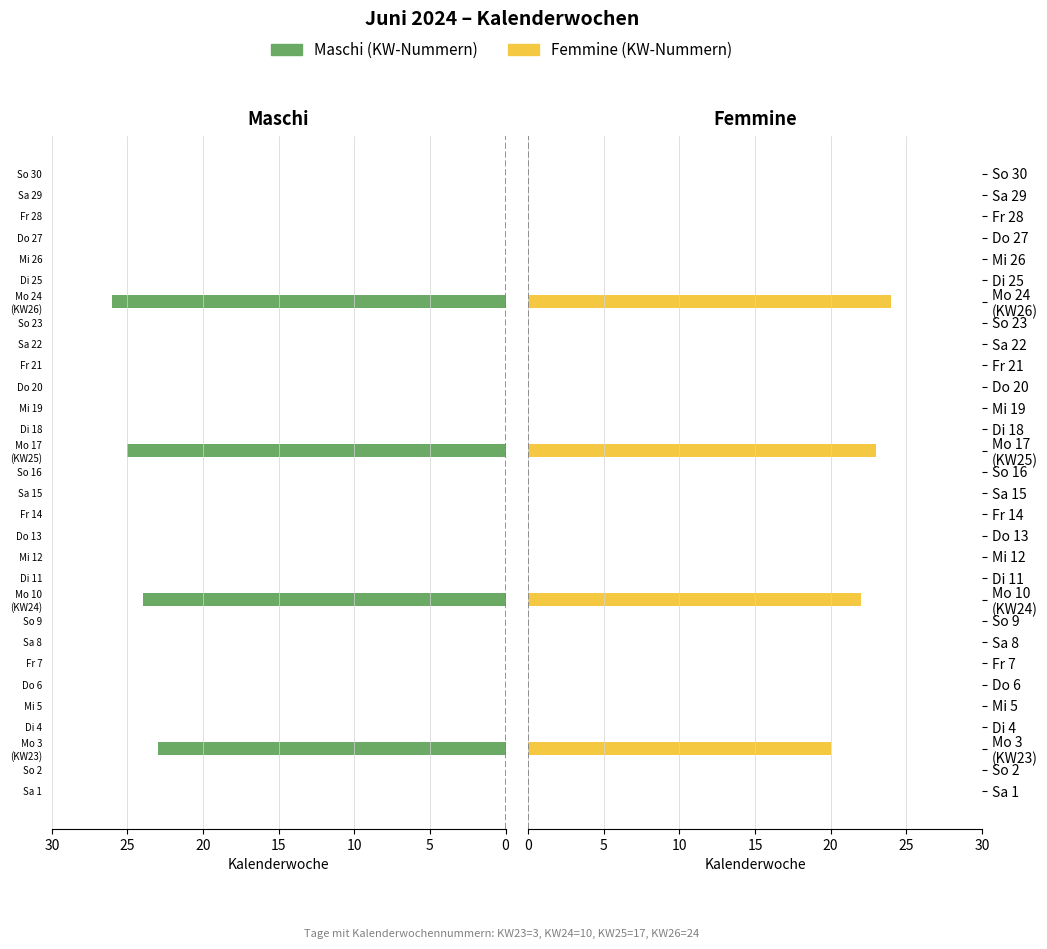

What is the greatest value displayed?

26